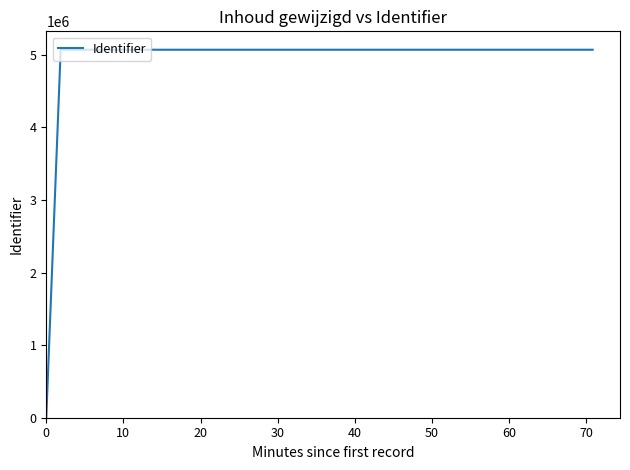

True or false: there are more than 2 points higher than both neighbors.

False